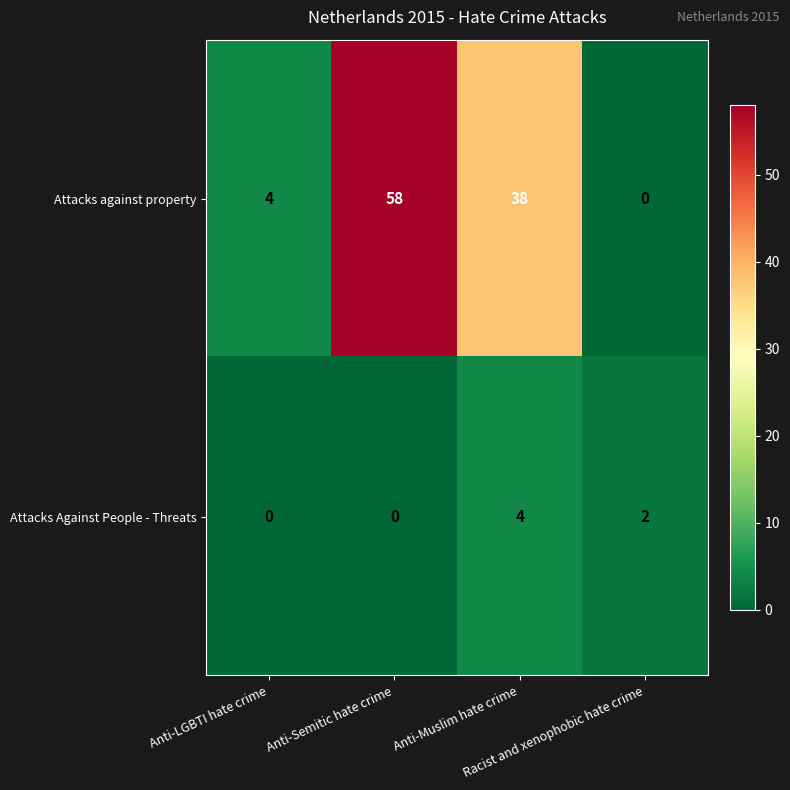

What is the difference between the second highest and minimum values in the Attacks against property series?

38